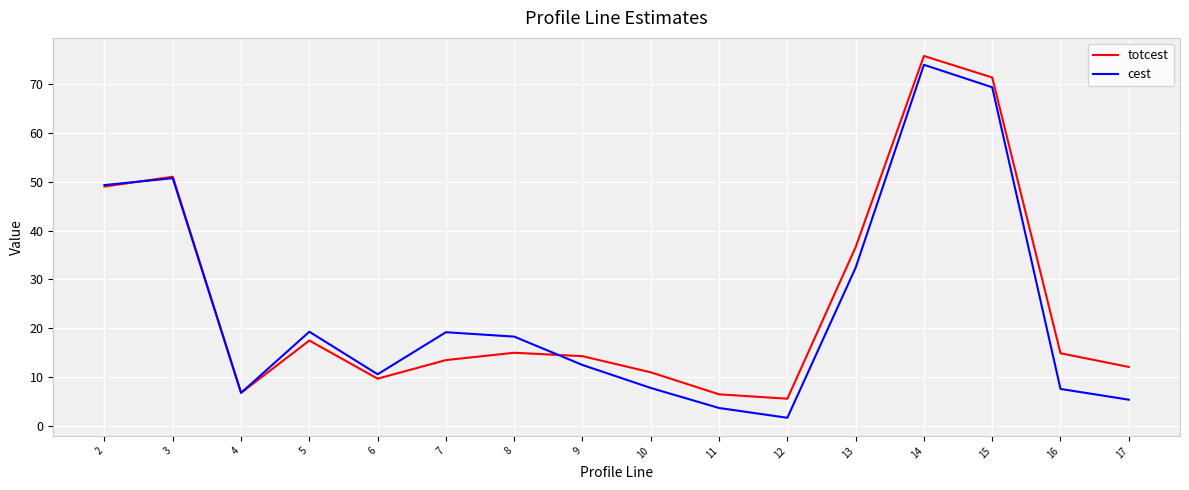

Where is the first local minimum for cest?

4